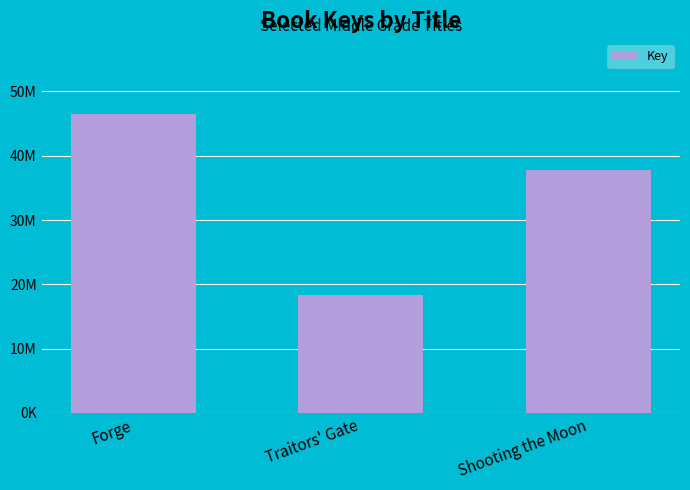

At which label is the value closest to 32453207?

Shooting the Moon